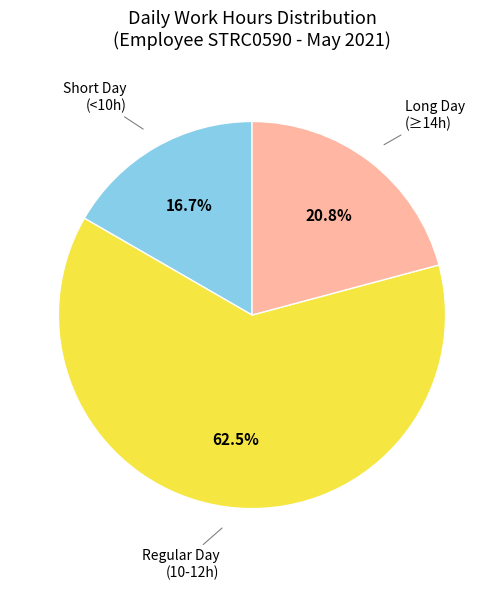

Approximately how many times larger is the value at Long Day (≥14h) compared to Regular Day (10-12h)?

0.3